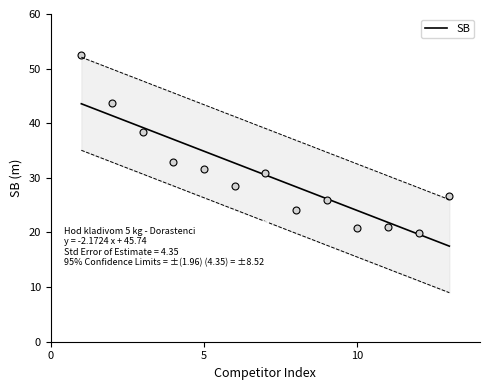

What is the maximum value for SB?

43.6